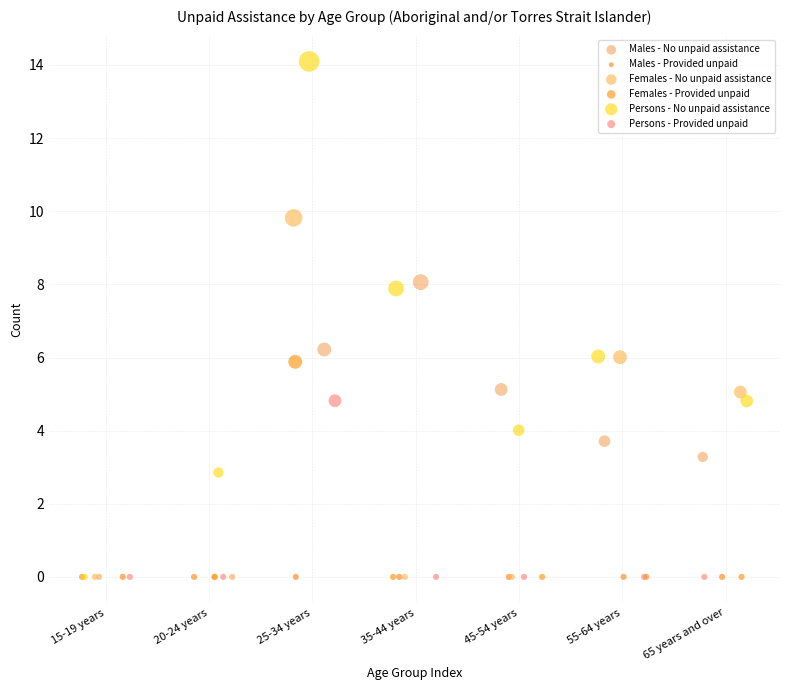

Which series contains the highest Y value?

Persons - No unpaid assistance